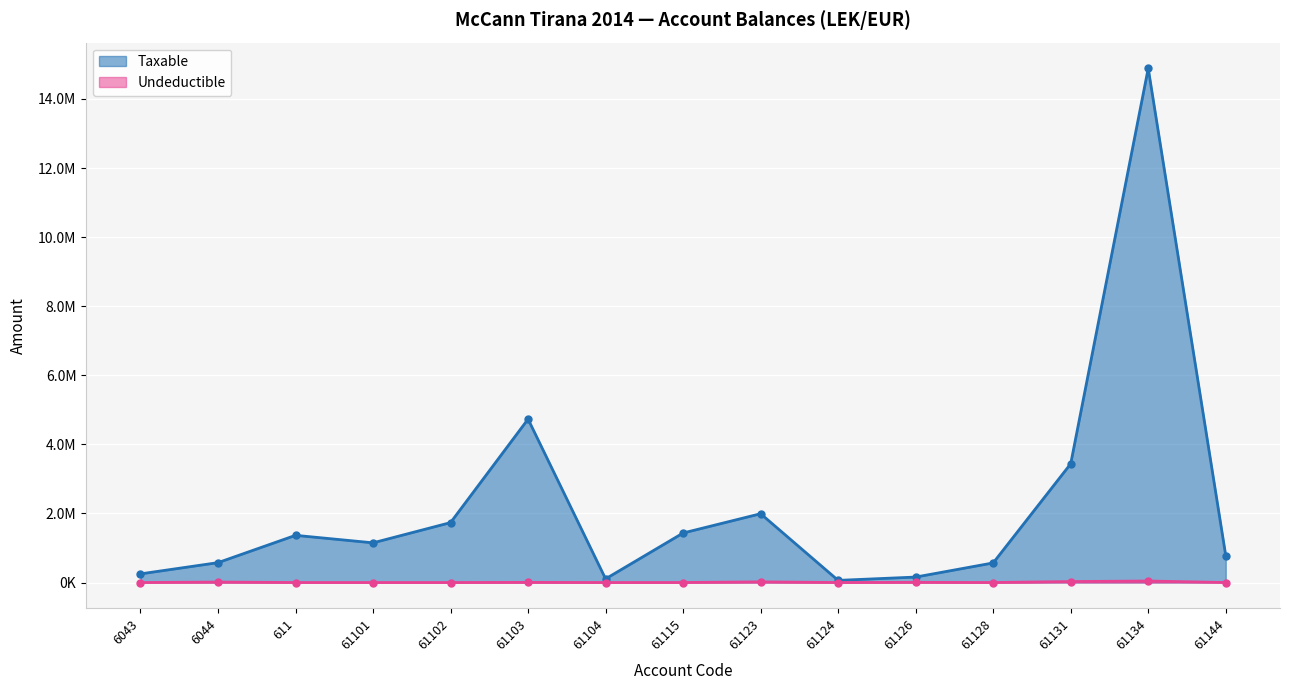

List the series in order of their overall mean, highest first.

Taxable, Undeductible